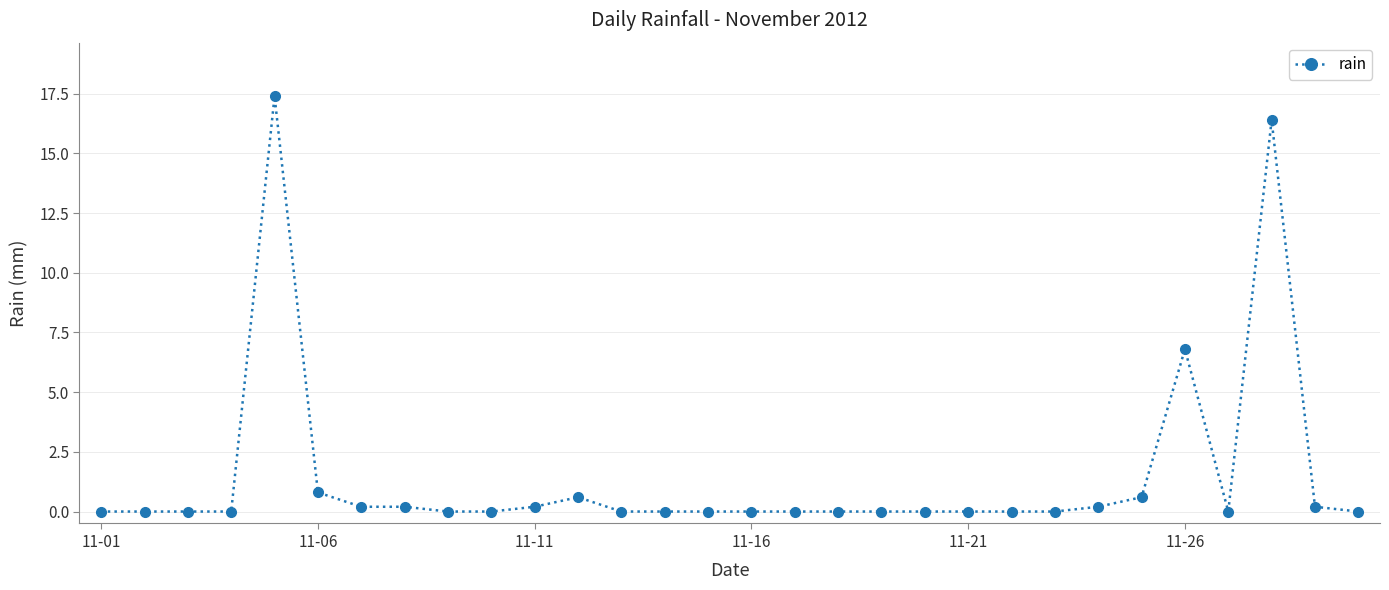

True or false: the data has more than 2 interior local peaks.

True